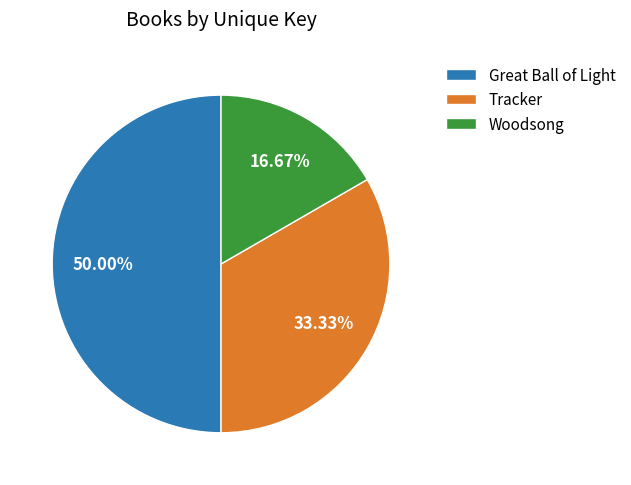

What portion of the pie excludes Great Ball of Light?

50.0%